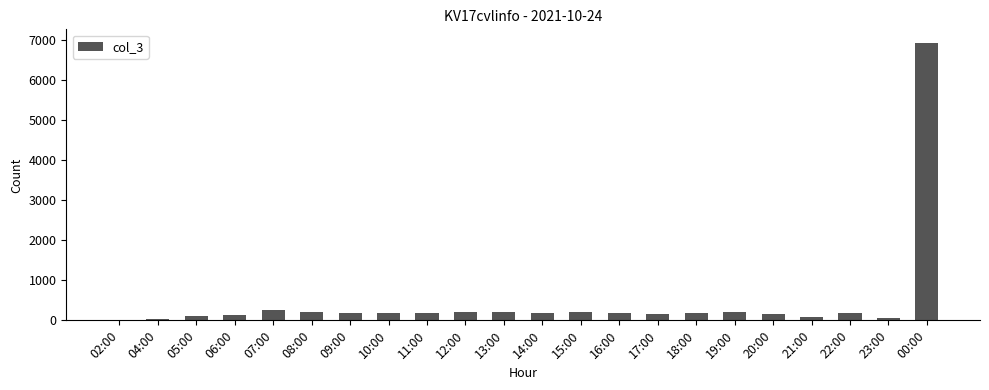

Is it true that the value at 17:00 is 154?

True